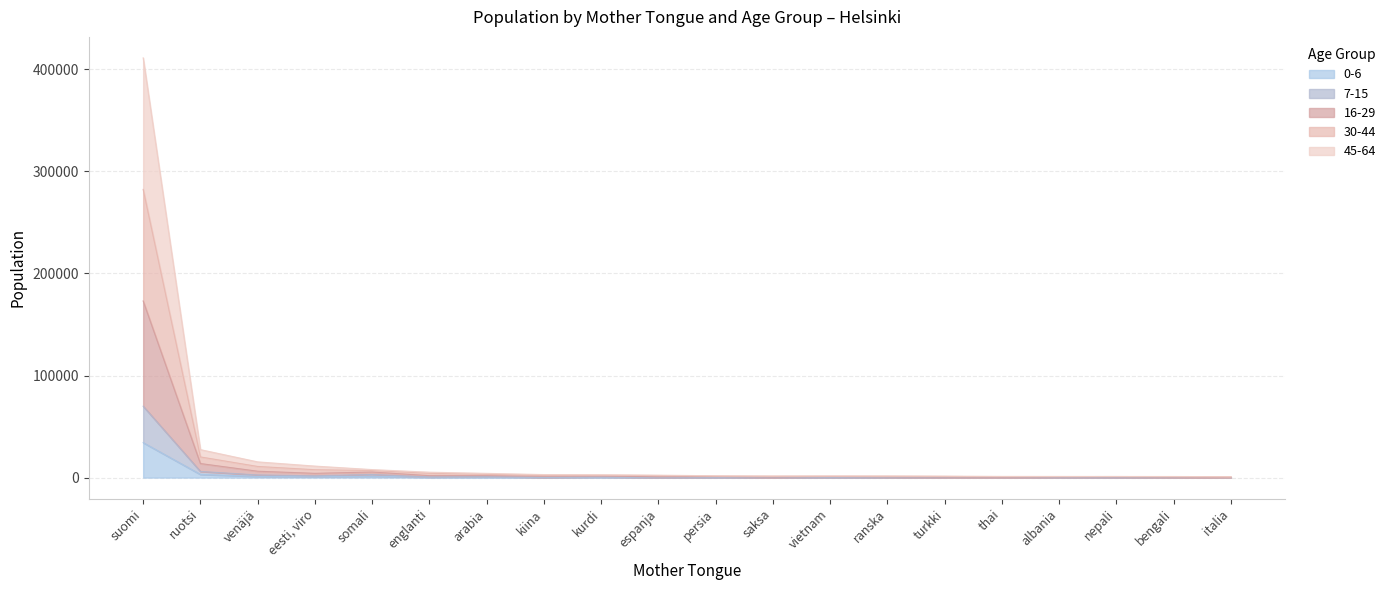

Rank the categories by 7-15 value from lowest to highest.

italia, thai, saksa, nepali, espanja, turkki, vietnam, ranska, bengali, albania, kiina, persia, englanti, kurdi, arabia, eesti, viro, venäjä, somali, ruotsi, suomi